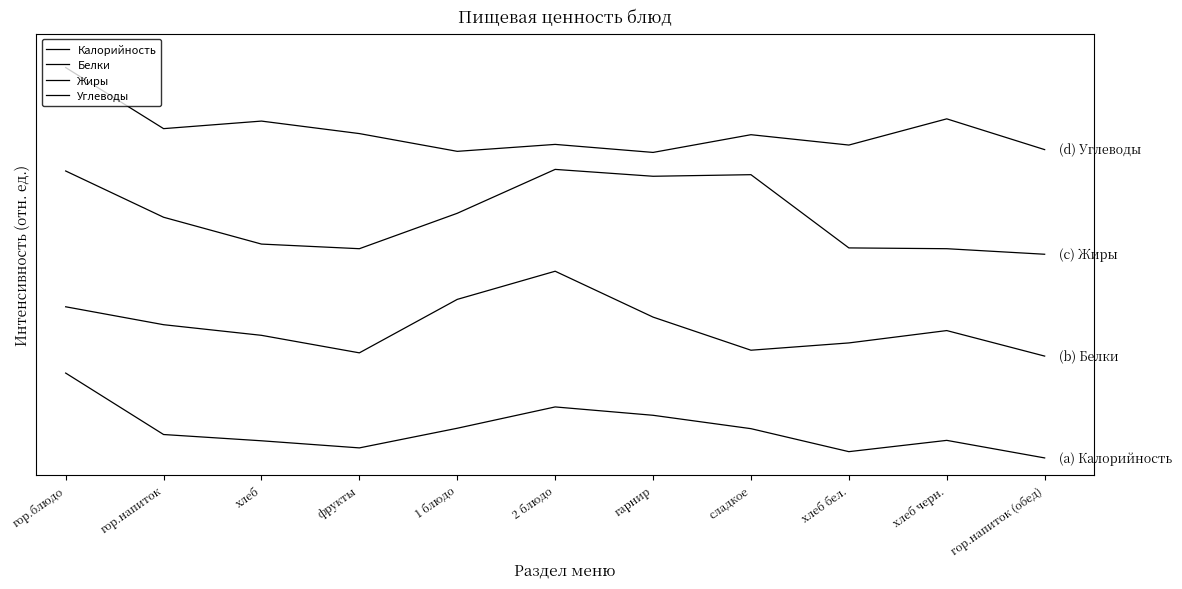

Reading left to right, extract all data points from this chart.

Калорийность: гор.блюдо=25.0	гор.напиток=6.9	хлеб=5.0	фрукты=3.0	1 блюдо=8.7	2 блюдо=15.0	гарнир=12.6	сладкое=8.6	хлеб бел.=1.8	хлеб черн.=5.2	гор.напиток (обед)=0.0
Белки: гор.блюдо=44.5	гор.напиток=39.2	хлеб=36.1	фрукты=31.0	1 блюдо=46.7	2 блюдо=55.0	гарнир=41.5	сладкое=31.7	хлеб бел.=33.9	хлеб черн.=37.5	гор.напиток (обед)=30.0
Жиры: гор.блюдо=84.5	гор.напиток=70.9	хлеб=63.0	фрукты=61.6	1 блюдо=72.1	2 блюдо=85.0	гарнир=83.0	сладкое=83.4	хлеб бел.=61.9	хлеб черн.=61.6	гор.напиток (обед)=60.0
Углеводы: гор.блюдо=115.0	гор.напиток=97.0	хлеб=99.2	фрукты=95.5	1 блюдо=90.3	2 блюдо=92.4	гарнир=90.0	сладкое=95.2	хлеб бел.=92.2	хлеб черн.=99.9	гор.напиток (обед)=90.8